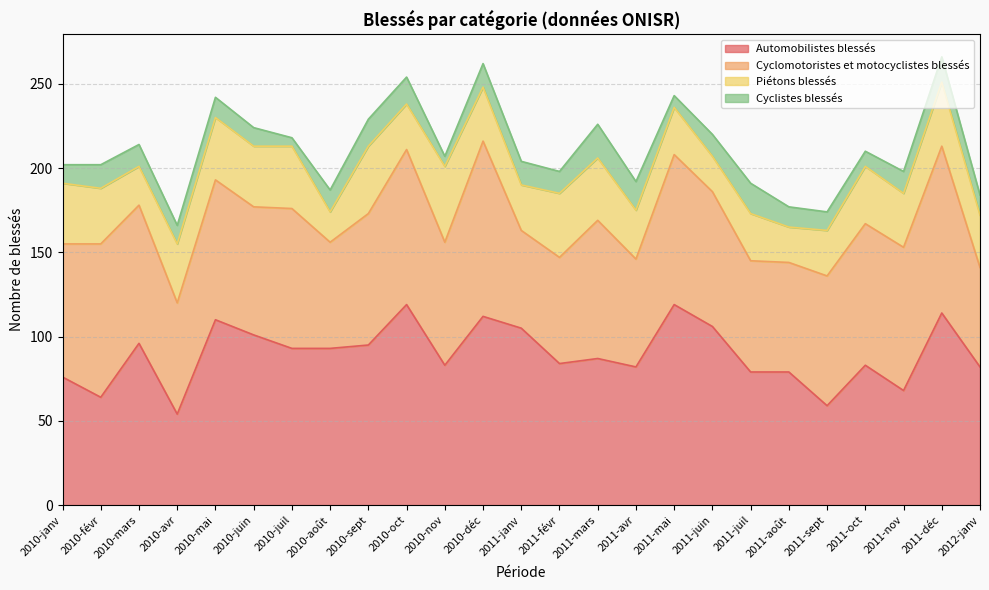

The value of Automobilistes blessés at 2011-août is 51. True or false?

False